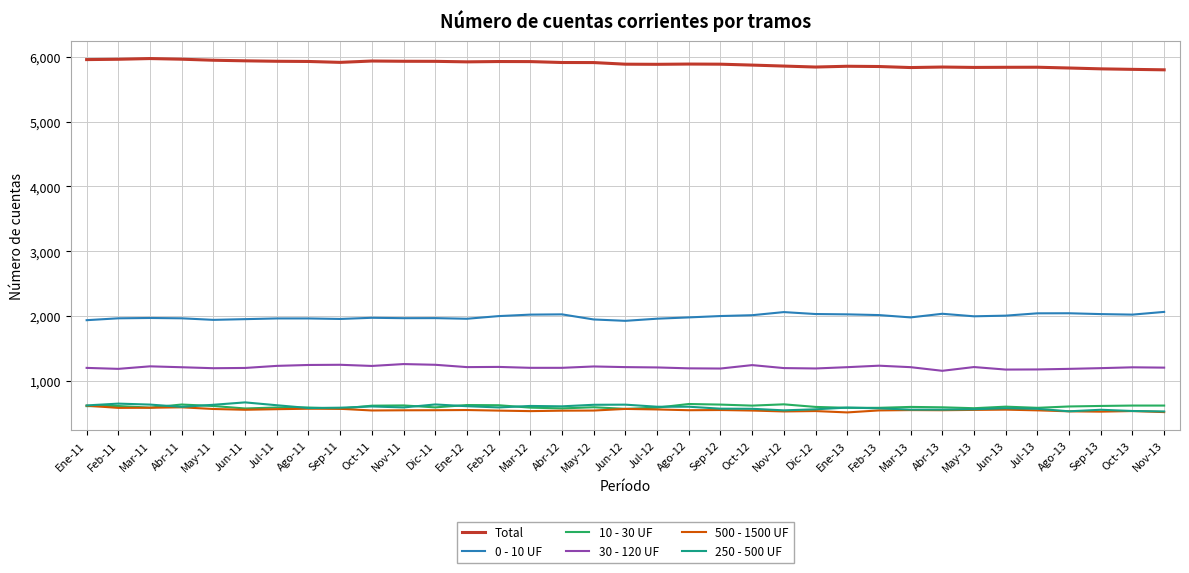

What are all the series names shown in the legend?

Total, 0 - 10 UF, 10 - 30 UF, 30 - 120 UF, 500 - 1500 UF, 250 - 500 UF